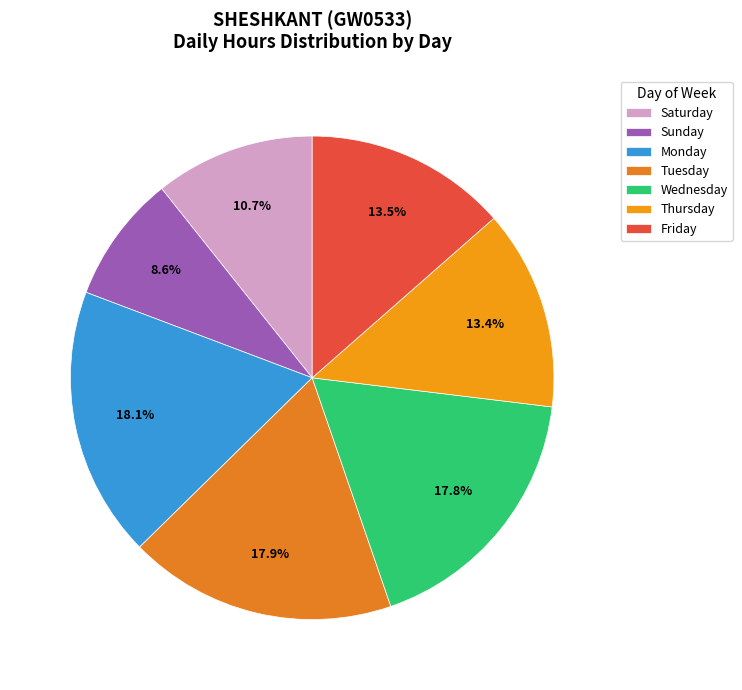

How many slices are in this pie chart?

7